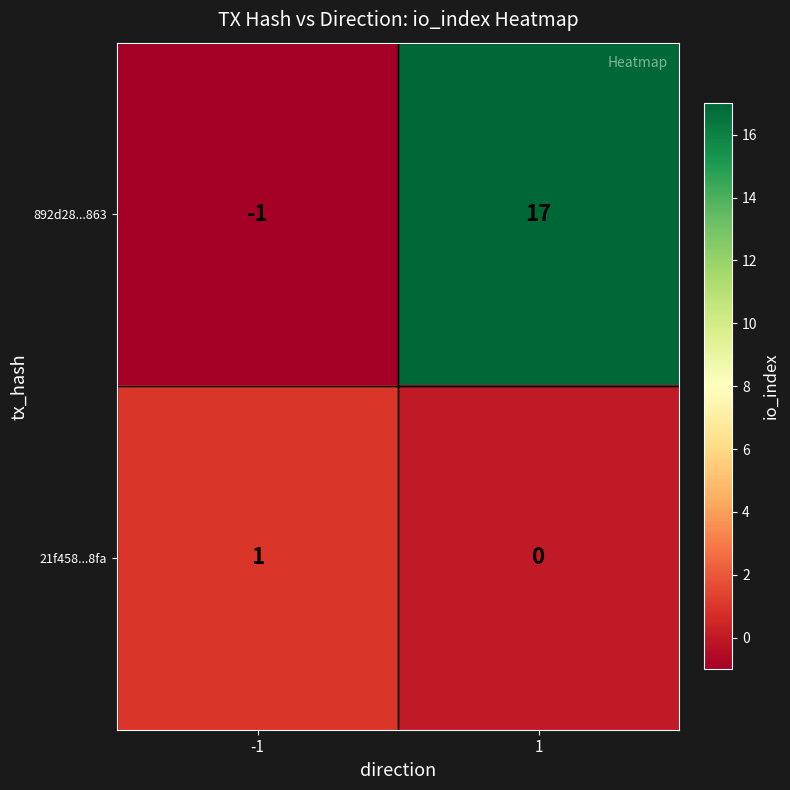

At which category does the chart reach its minimum across all series?

-1